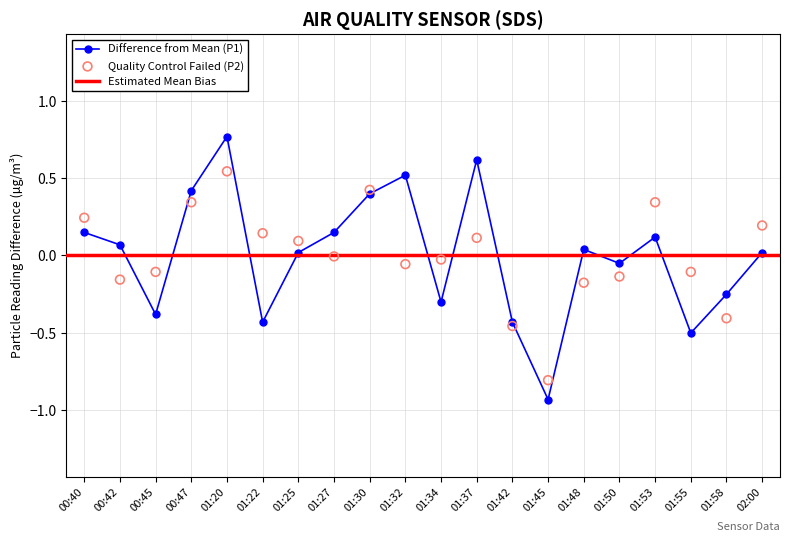

At which category does Difference from Mean (P1) reach its first local valley?

00:45